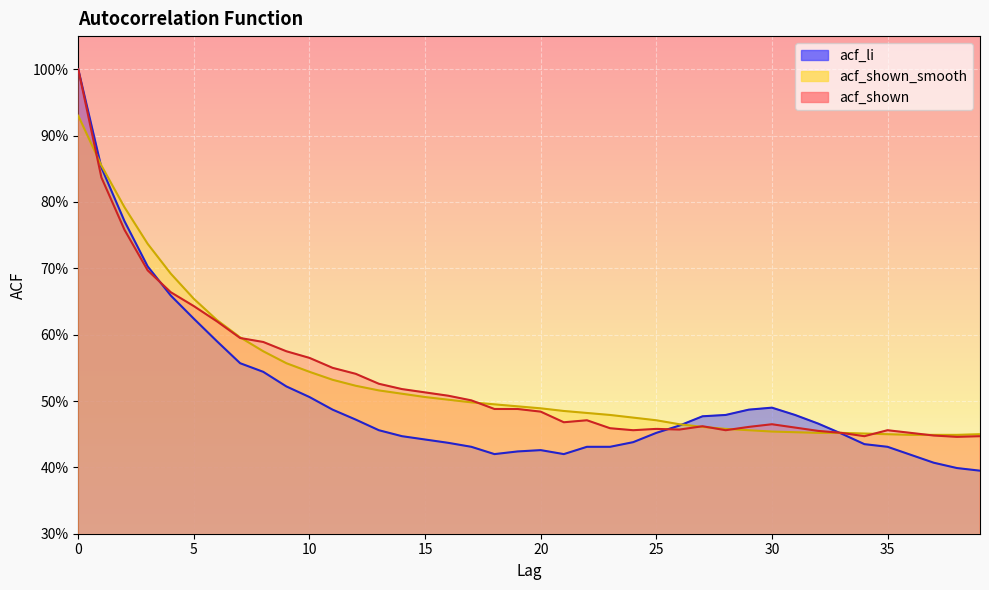

Reading left to right, extract all data points from this chart.

acf_li: 0=1.0	1=0.9	2=0.8	3=0.7	4=0.7	5=0.6	6=0.6	7=0.6	8=0.5	9=0.5	10=0.5	11=0.5	12=0.5	13=0.5	14=0.4	15=0.4	16=0.4	17=0.4	18=0.4	19=0.4	20=0.4	21=0.4	22=0.4	23=0.4	24=0.4	25=0.5	26=0.5	27=0.5	28=0.5	29=0.5	30=0.5	31=0.5	32=0.5	33=0.5	34=0.4	35=0.4	36=0.4	37=0.4	38=0.4	39=0.4
acf_shown_smooth: 0=0.9	1=0.9	2=0.8	3=0.7	4=0.7	5=0.7	6=0.6	7=0.6	8=0.6	9=0.6	10=0.5	11=0.5	12=0.5	13=0.5	14=0.5	15=0.5	16=0.5	17=0.5	18=0.5	19=0.5	20=0.5	21=0.5	22=0.5	23=0.5	24=0.5	25=0.5	26=0.5	27=0.5	28=0.5	29=0.5	30=0.5	31=0.5	32=0.5	33=0.5	34=0.5	35=0.5	36=0.4	37=0.4	38=0.4	39=0.5
acf_shown: 0=1.0	1=0.8	2=0.8	3=0.7	4=0.7	5=0.6	6=0.6	7=0.6	8=0.6	9=0.6	10=0.6	11=0.6	12=0.5	13=0.5	14=0.5	15=0.5	16=0.5	17=0.5	18=0.5	19=0.5	20=0.5	21=0.5	22=0.5	23=0.5	24=0.5	25=0.5	26=0.5	27=0.5	28=0.5	29=0.5	30=0.5	31=0.5	32=0.5	33=0.5	34=0.4	35=0.5	36=0.5	37=0.4	38=0.4	39=0.4